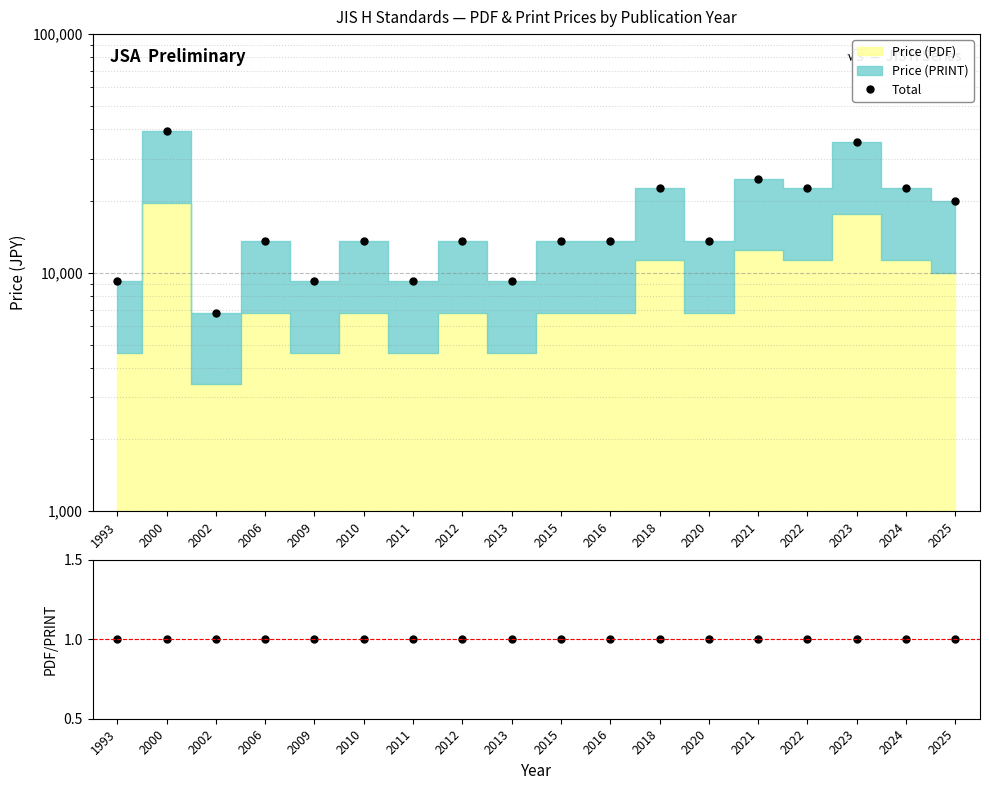

Reading left to right, what are all the values shown in this chart?

1993=9200	2000=39200	2002=6800	2006=13600	2009=9200	2010=13600	2011=9200	2012=13600	2013=9200	2015=13600	2016=13600	2018=22600	2020=13600	2021=24800	2022=22600	2023=35200	2024=22600	2025=20000